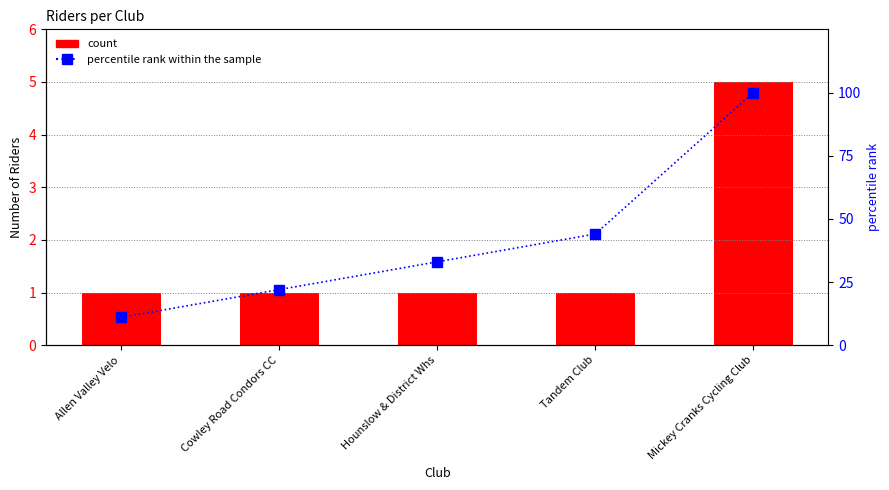

True or false: percentile rank within the sample has a value of 11 at Allen Valley Velo.

True